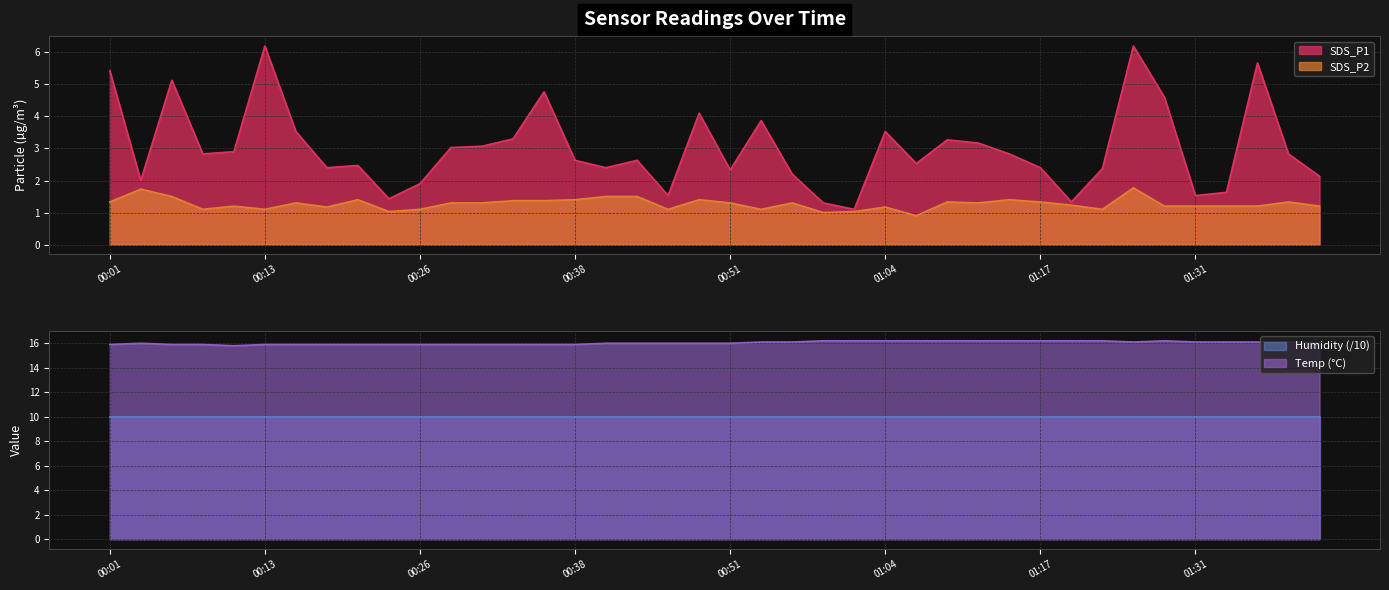

How many interior local peaks does the SDS_P2 series have?

11